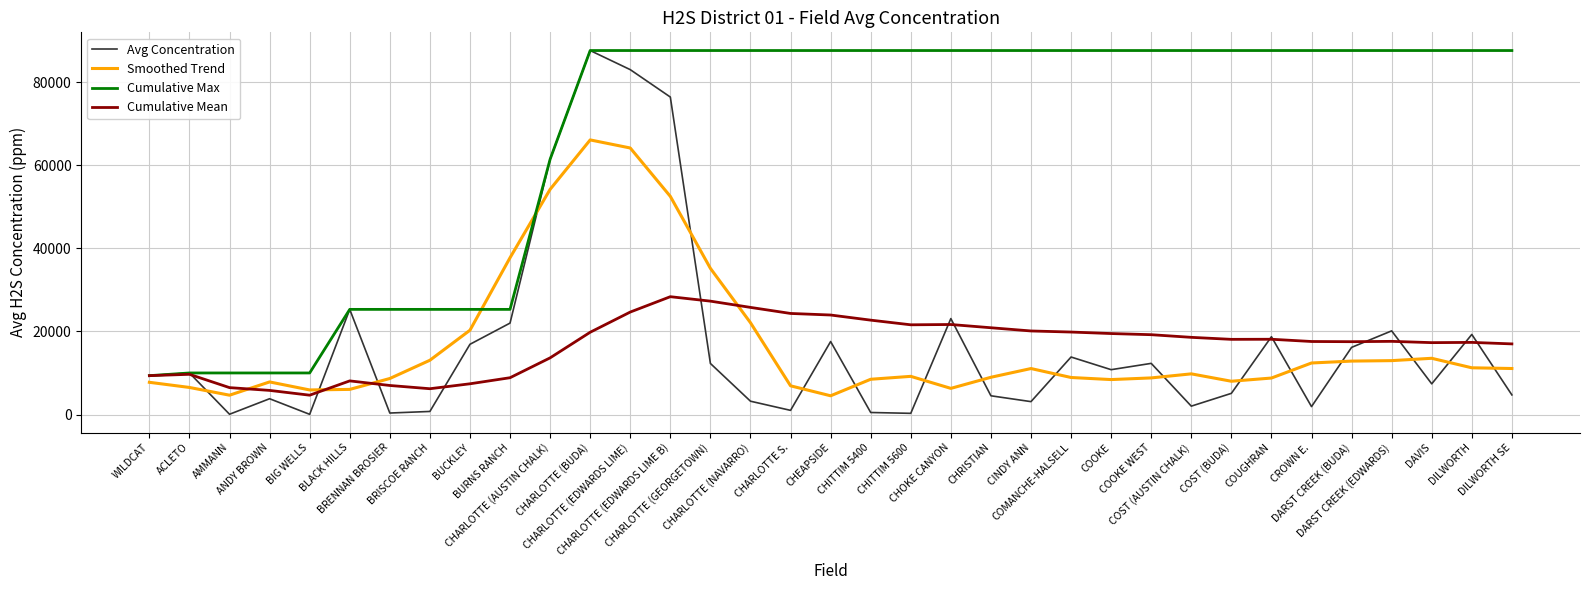

What is the minimum value for Cumulative Mean?

4651.4